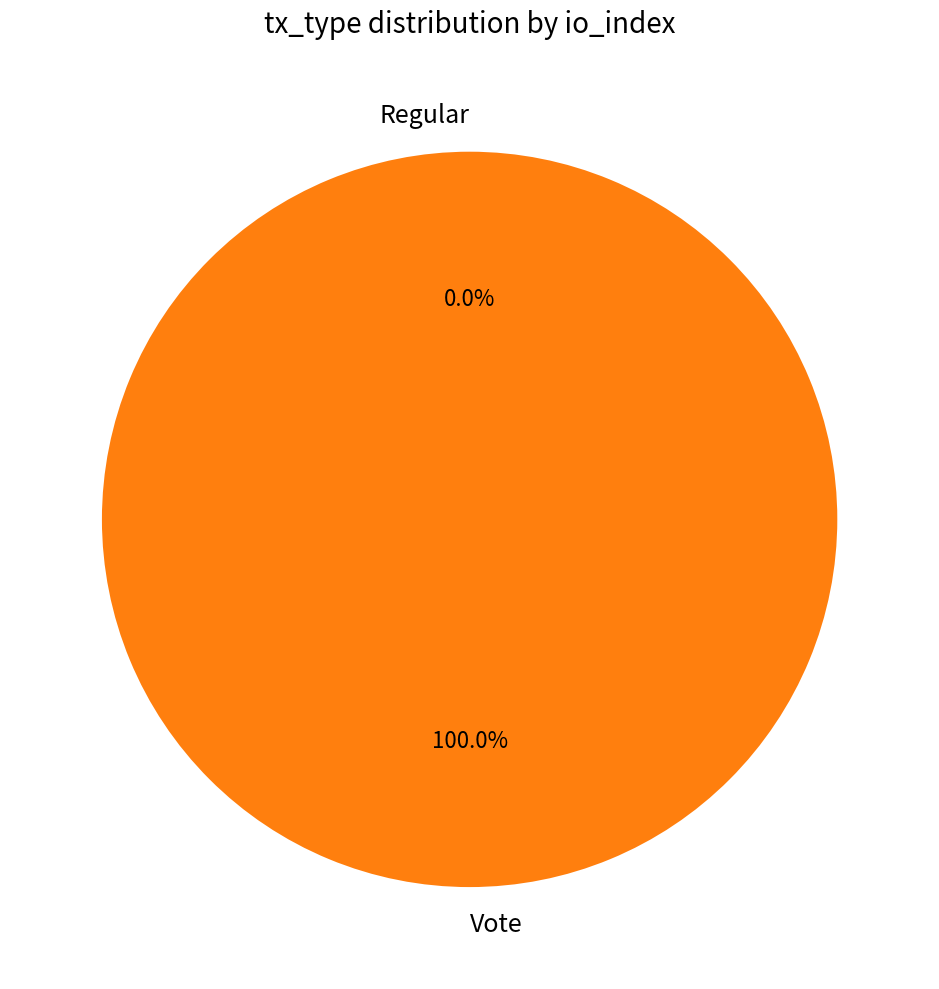

The Regular slice represents 0% of the pie. True or false?

True